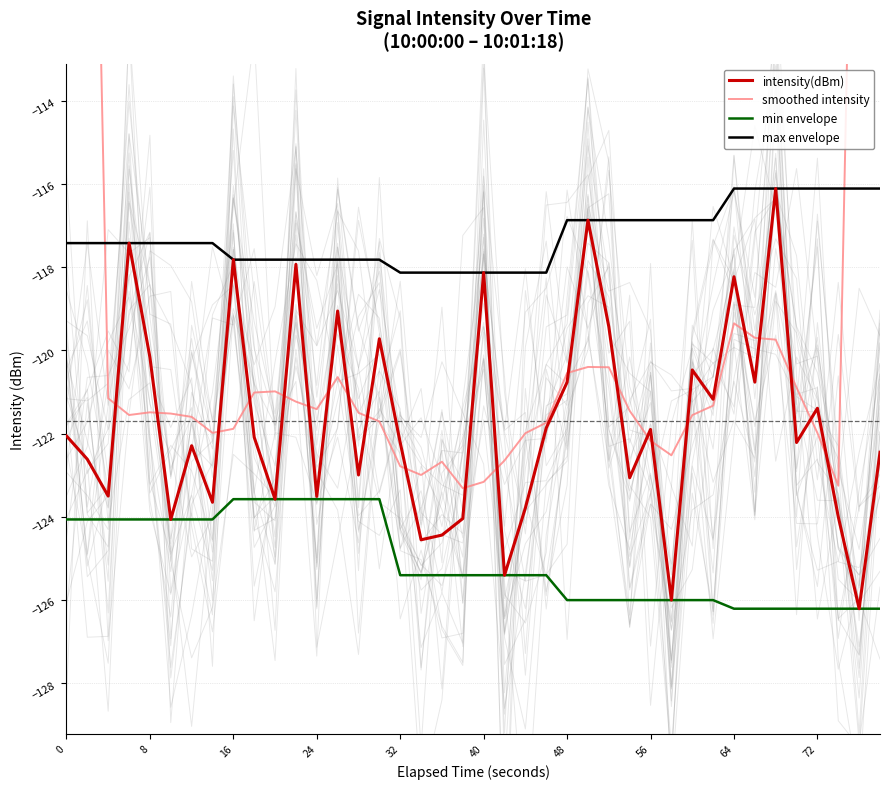

True or false: max envelope has a value of -116.1 at 72.

True